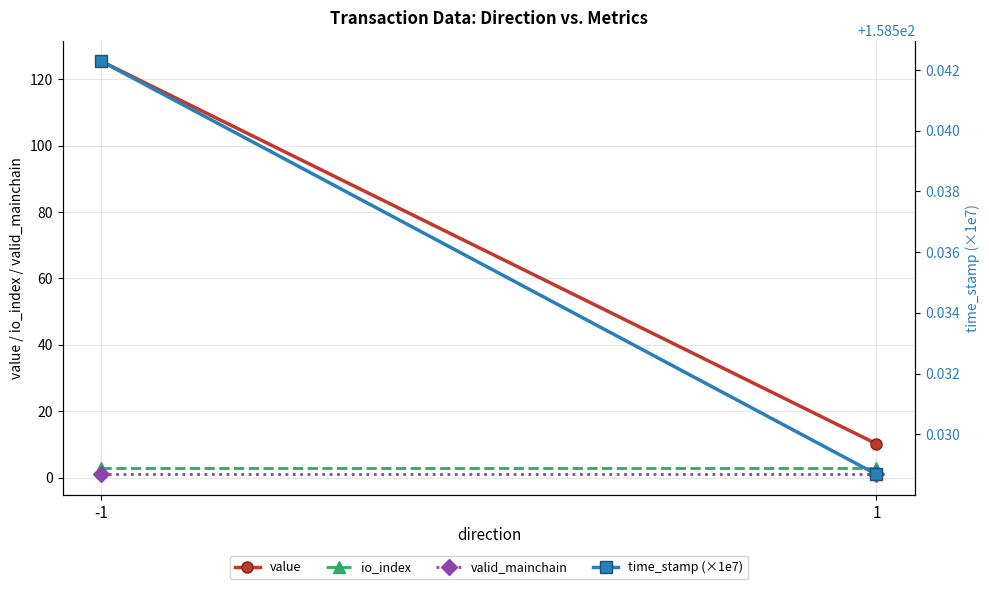

At -1, list the series in order from smallest to largest.

valid_mainchain, io_index, value, time_stamp (×1e7)